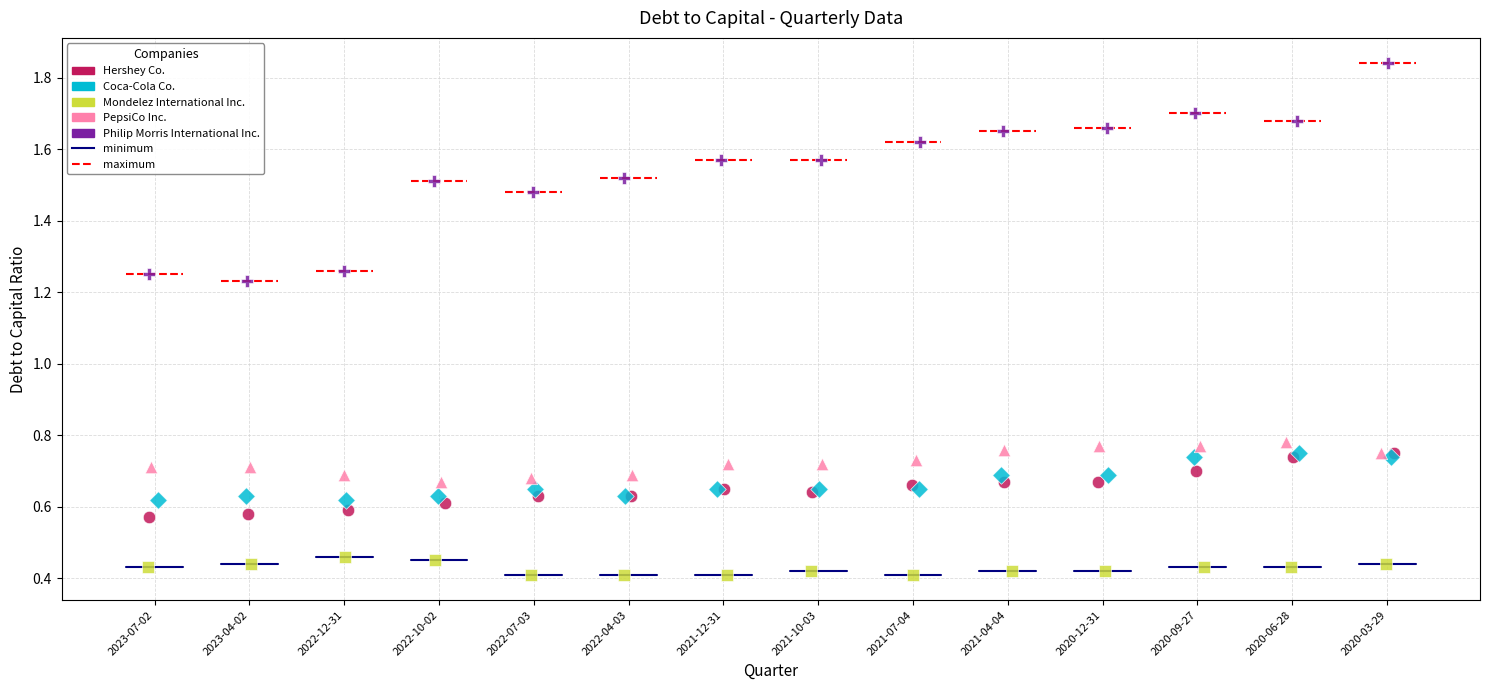

Which series reaches the maximum Y coordinate?

Philip Morris International Inc.